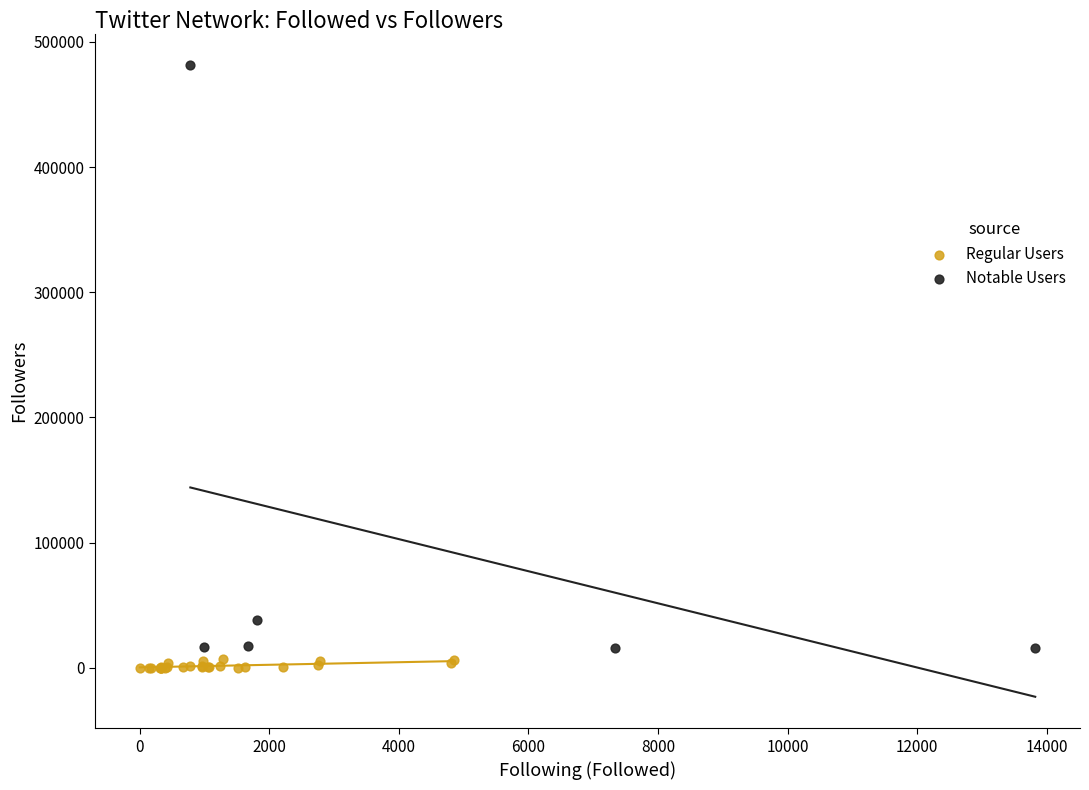

Which series has the widest spread of Y values?

Notable Users